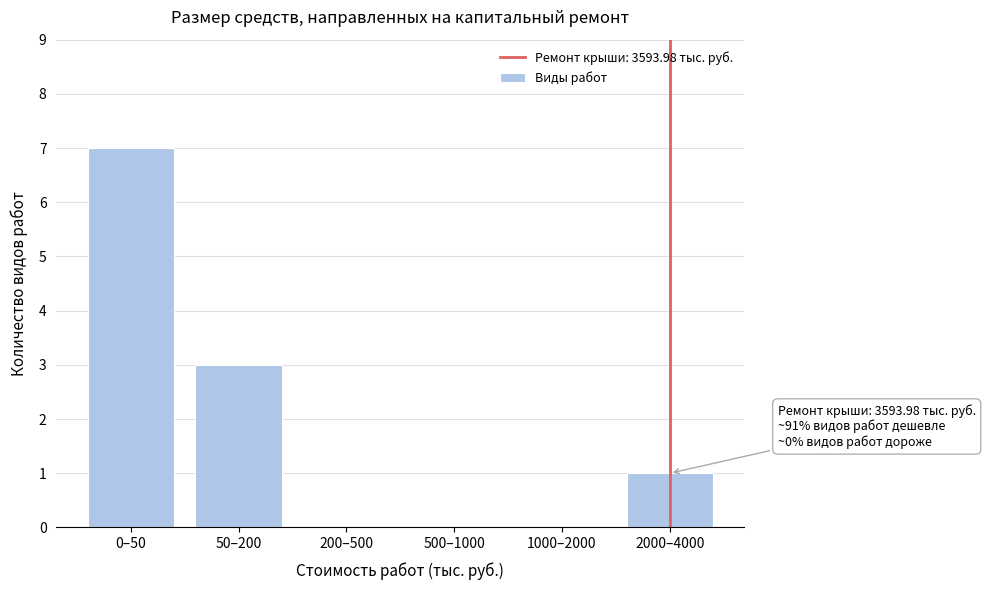

Reading right to left, list all the values displayed in this chart.

2000–4000=1	1000–2000=0	500–1000=0	200–500=0	50–200=3	0–50=7